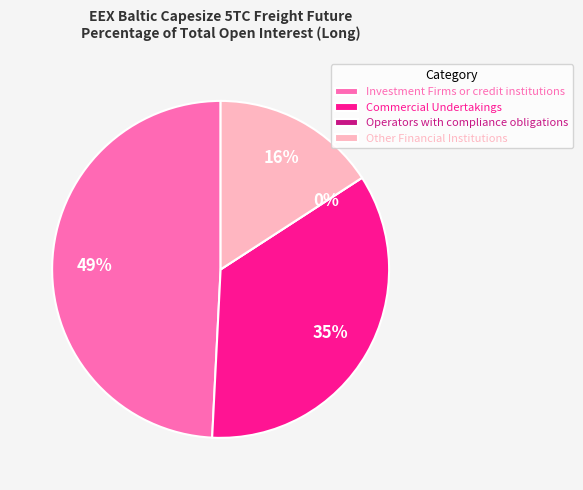

Is Commercial Undertakings the majority of the pie?

No